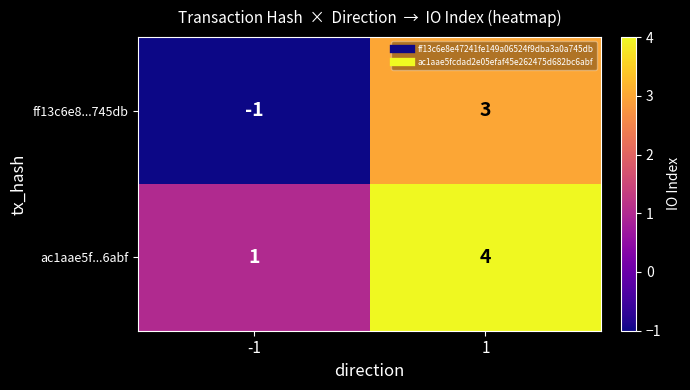

Reading left to right, list all the values displayed in this chart.

ff13c6e8...745db: -1=-1	1=3
ac1aae5f...6abf: -1=1	1=4